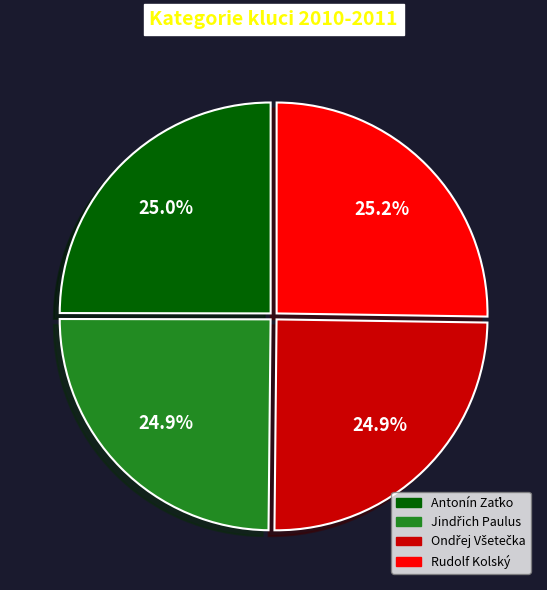

Does any single category account for the majority?

No